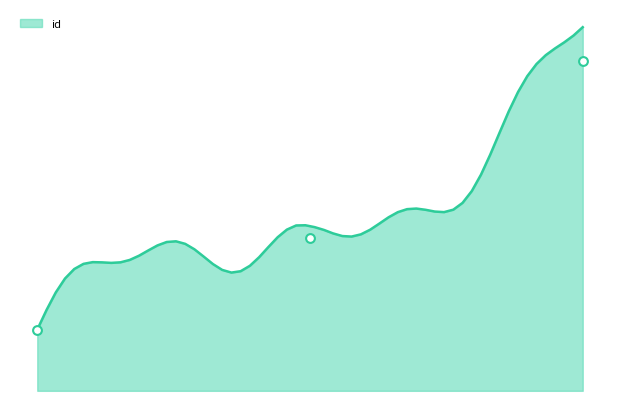

What is the change in value from 7080 to 7432?

+1494